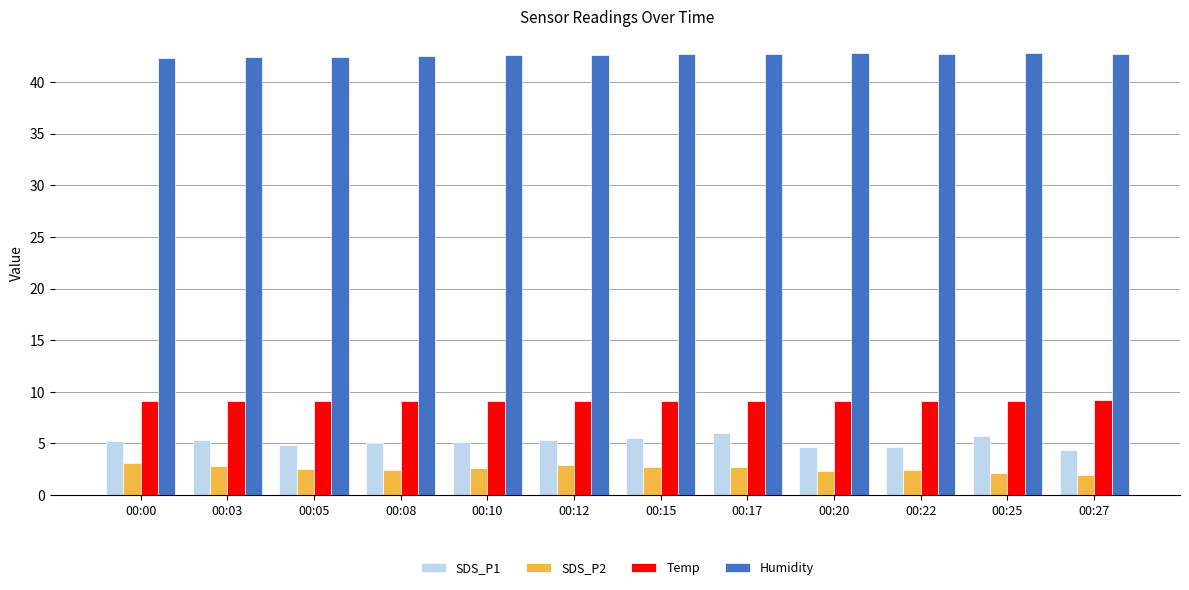

What is the value of the SDS_P1 bar at the 11th from the left?

5.7